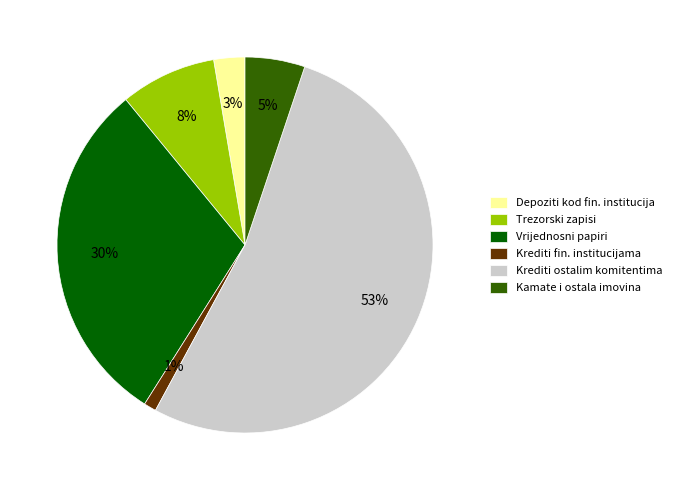

Which slice is the largest?

Krediti ostalim komitentima